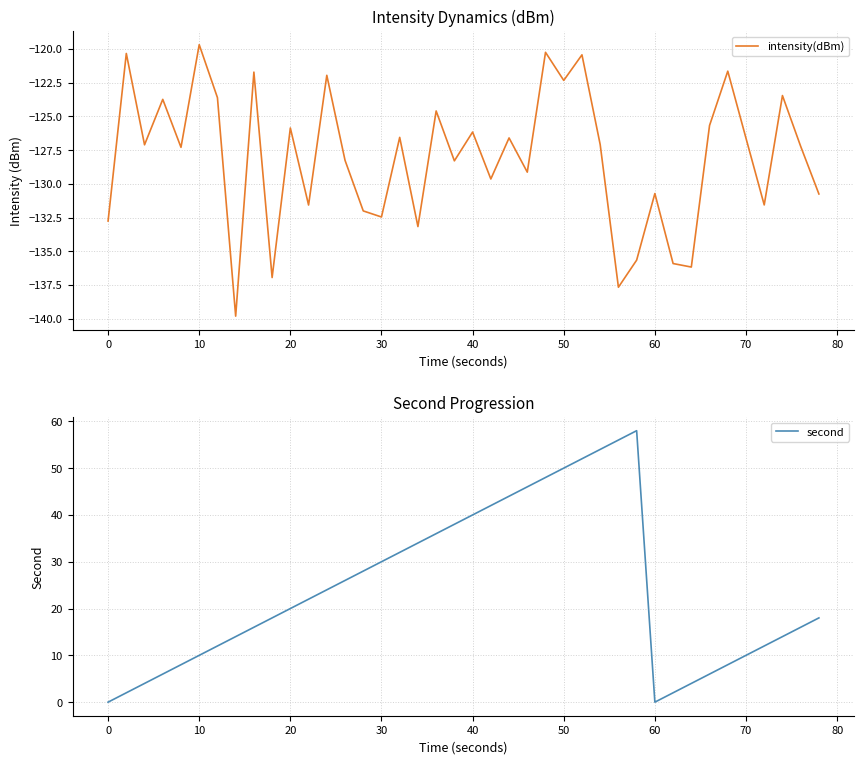

What is the value of the second point at the 13th from the left?

24.0